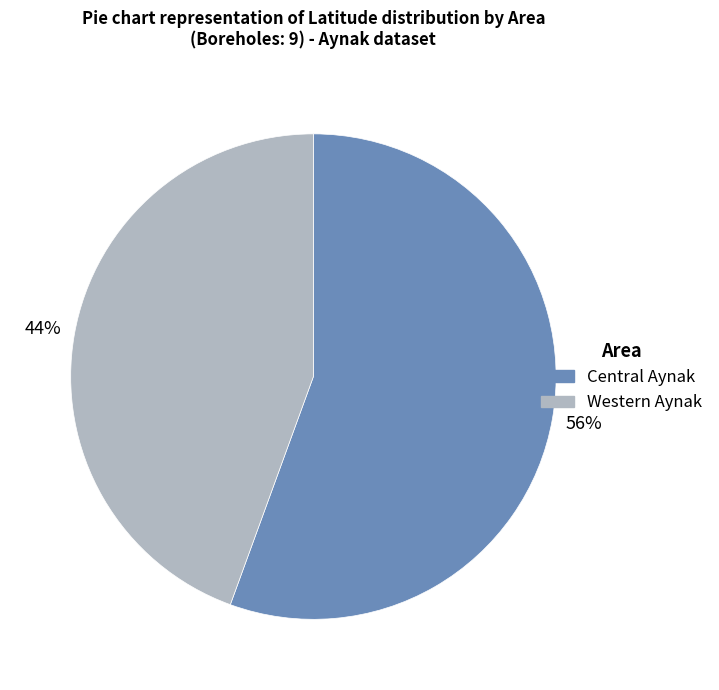

Is there any slice that represents more than half of the pie?

Yes